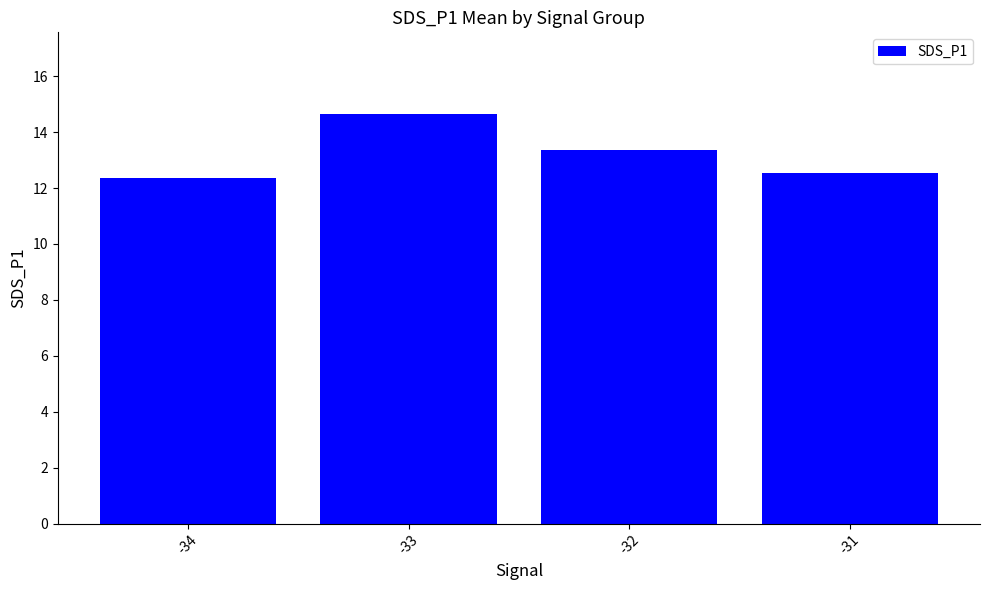

What is the sum of all values?

52.9